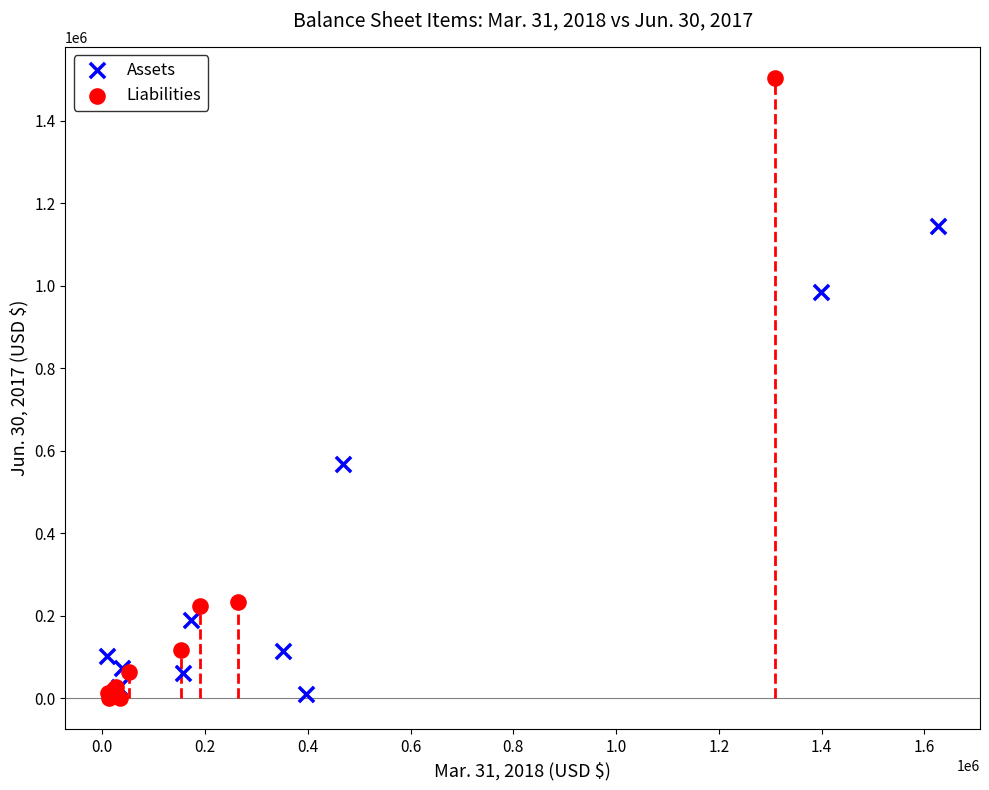

Which series contains the highest Y value?

Liabilities